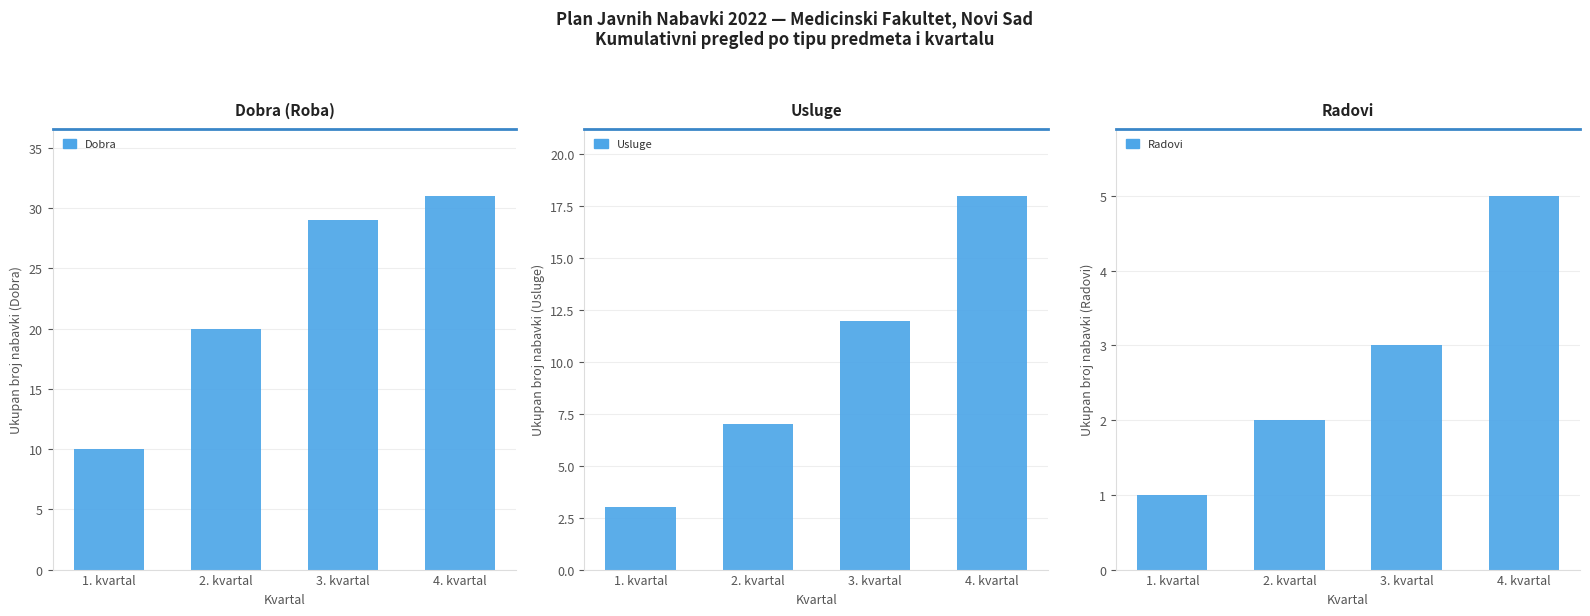

Count the number of data series in this chart.

3